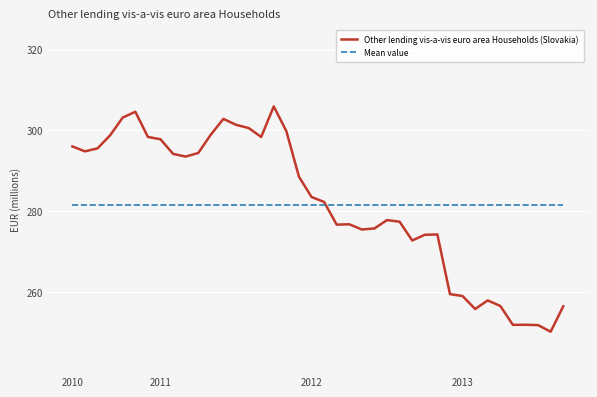

What is the lowest value of the Mean value series?

281.7